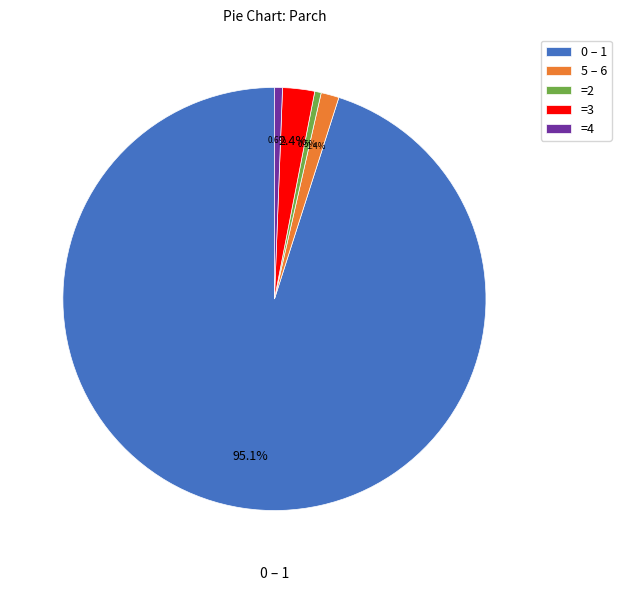

Combined, what portion of the pie is =2 and 0 – 1?

95.6%